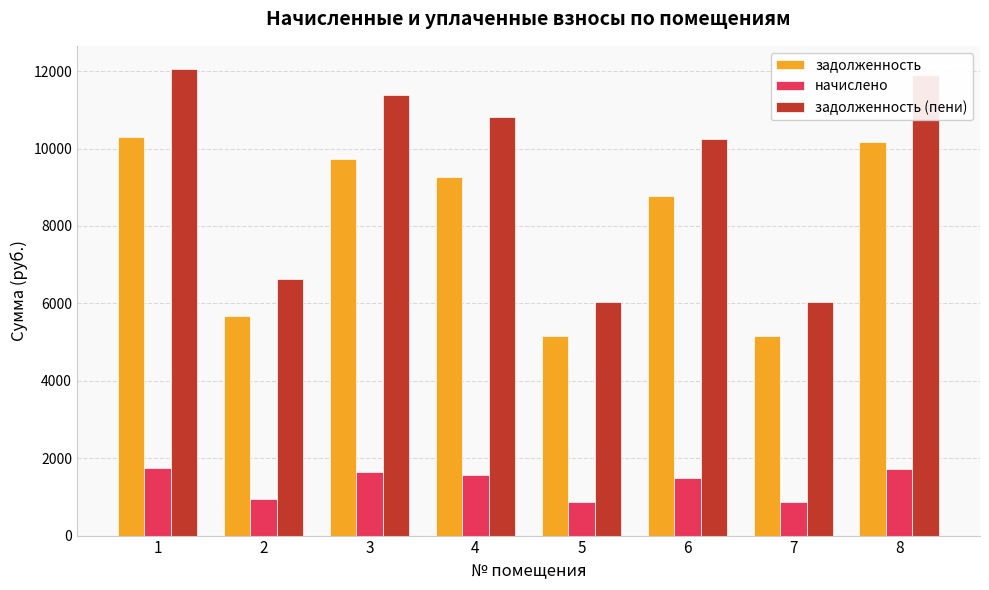

What is the smallest value displayed?

871.6